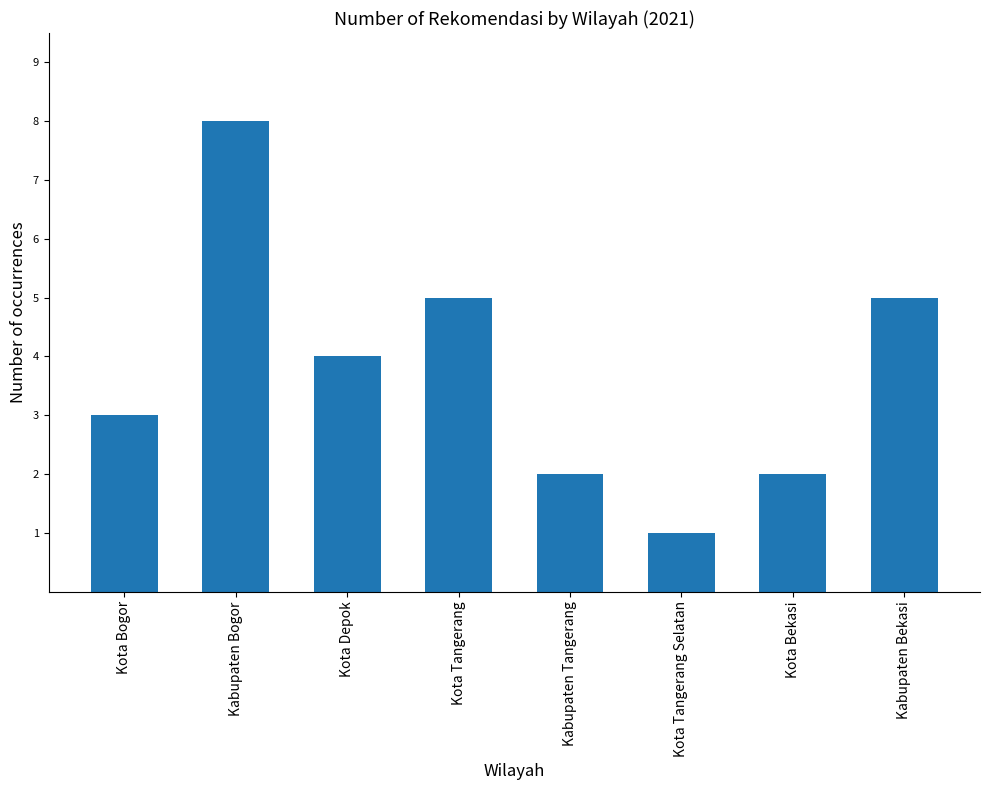

Does the chart contain stacked bars?

No